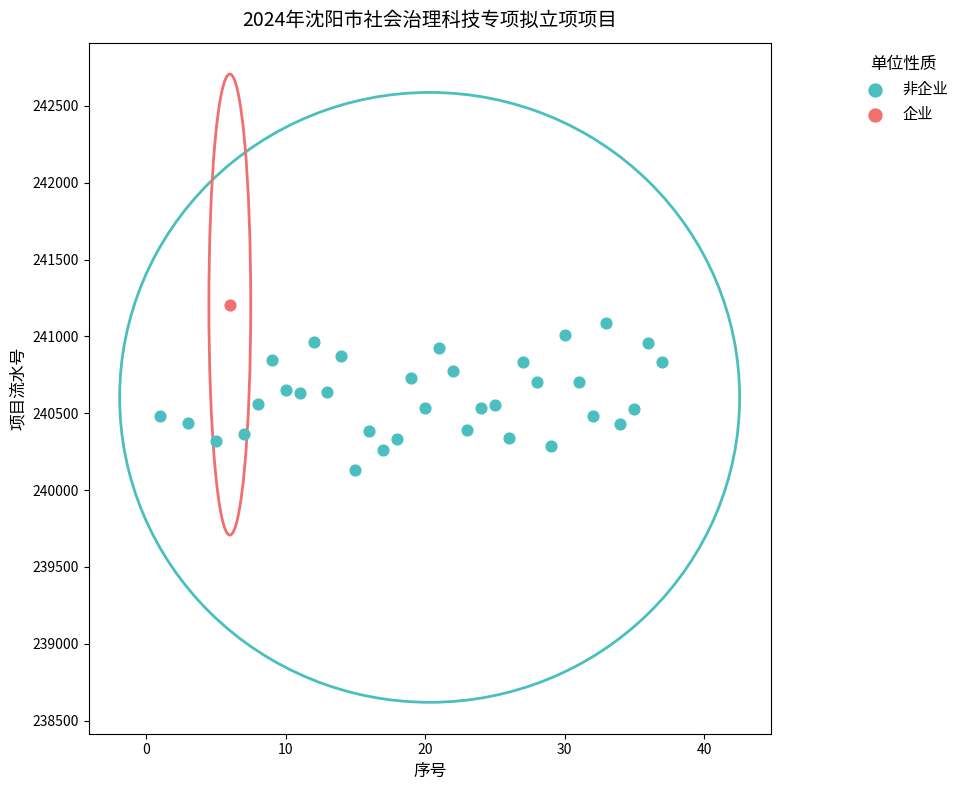

What are all the series names shown in the legend?

非企业, 企业